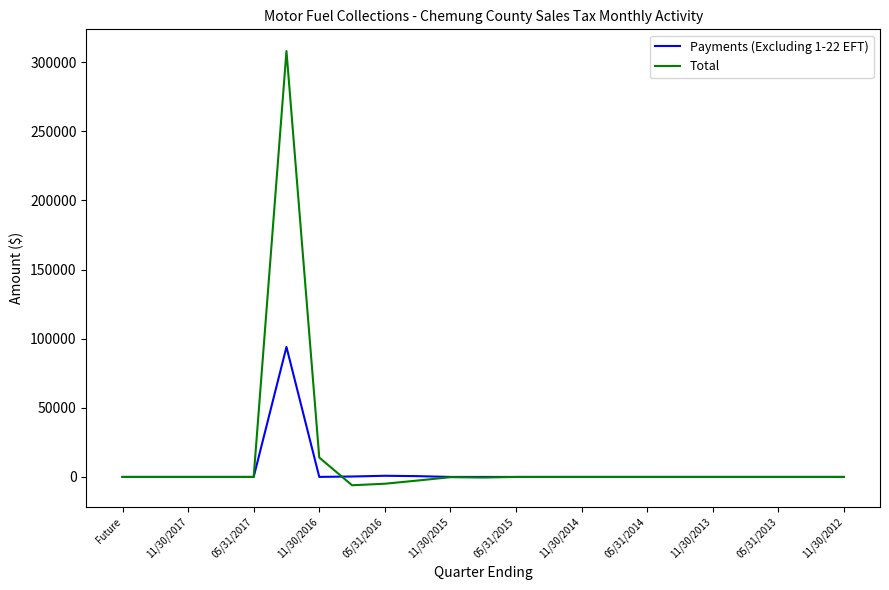

Which series has the widest spread of values?

Total